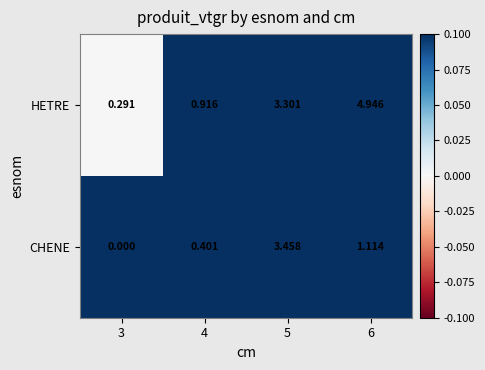

Which series changed the most between 3 and 4?

HETRE